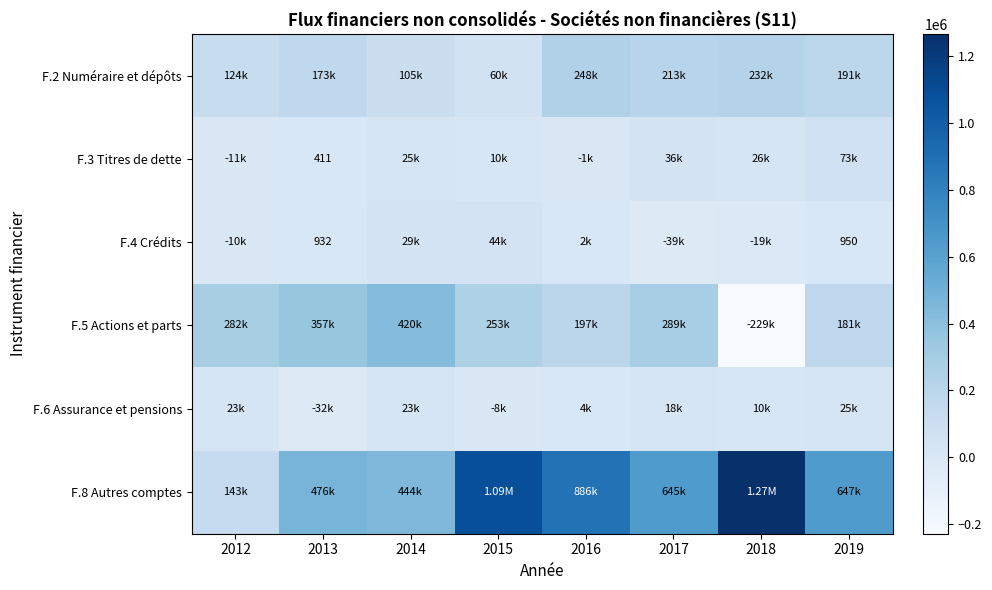

Is the value of F.2 Numéraire et dépôts at 2017 greater than the value of F.5 Actions et parts at 2019?

Yes